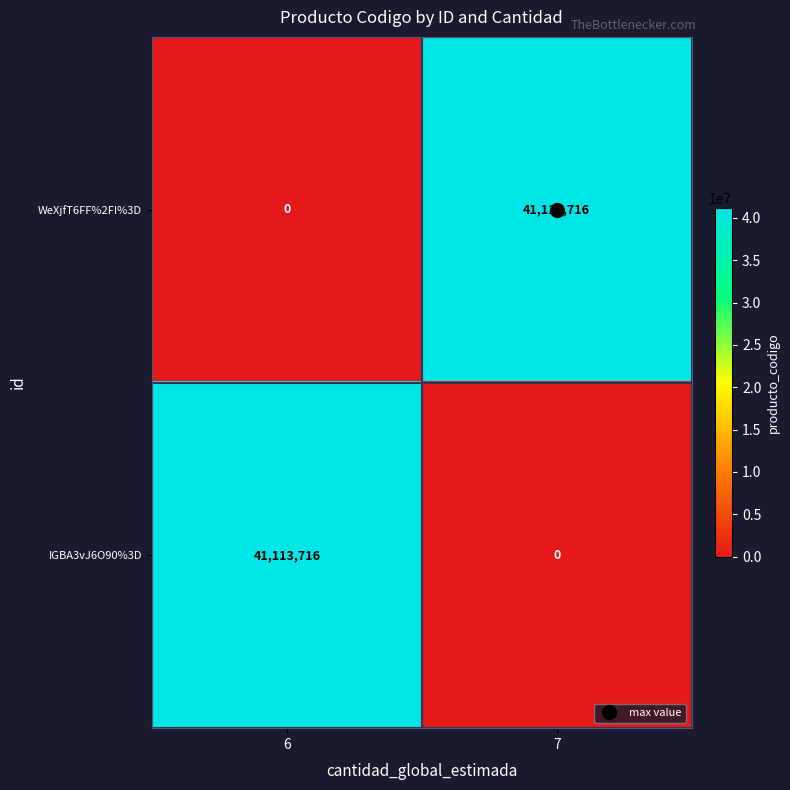

At how many categories does at least one series exceed 13055694?

2